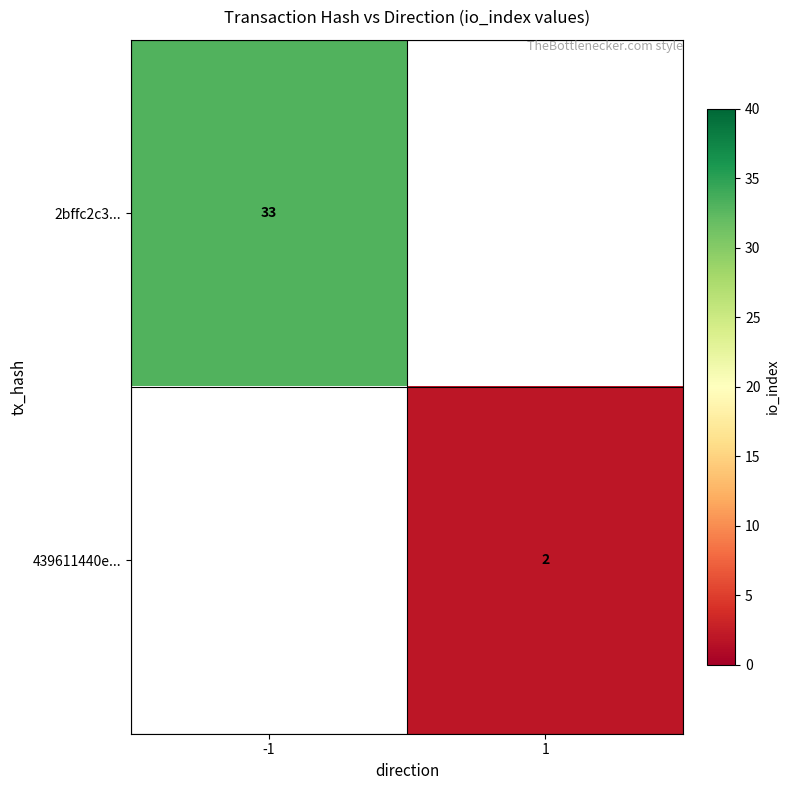

True or false: 439611440e... has a value of 2 at 1.

True